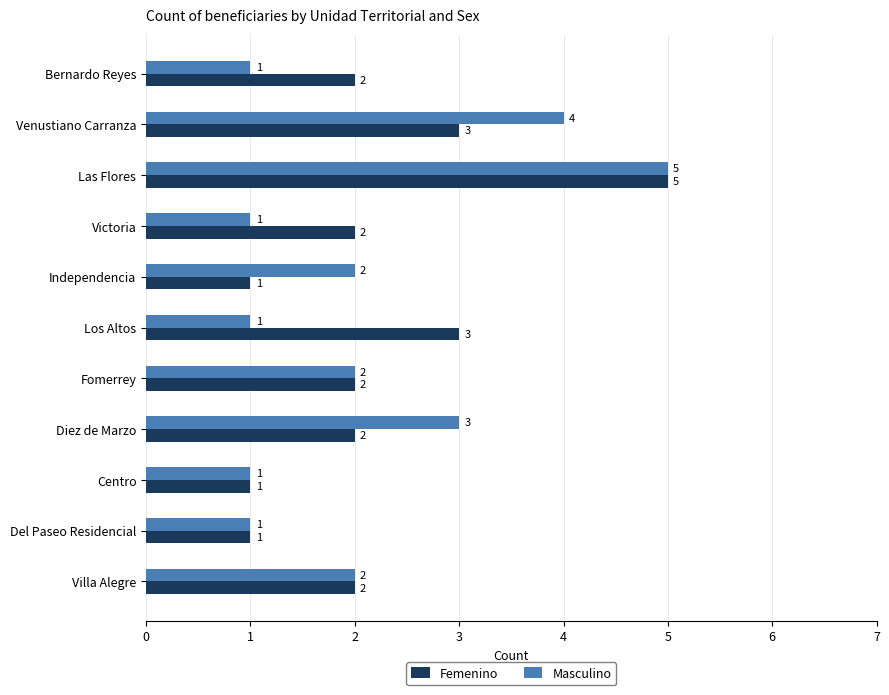

Rank the series by their average value, from highest to lowest.

Femenino, Masculino